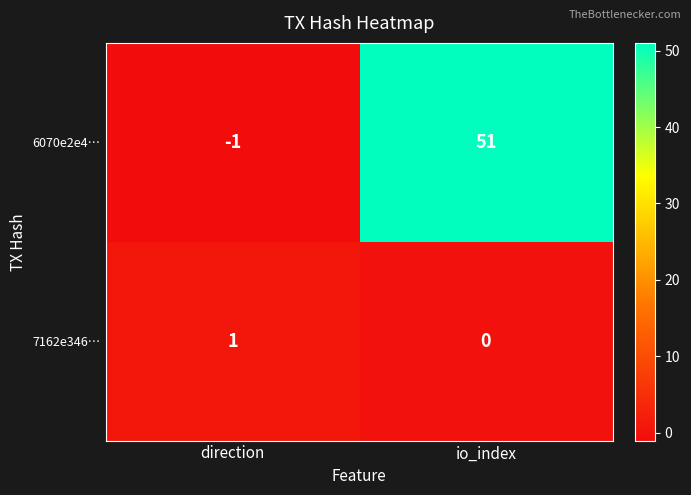

Between direction and io_index, which series saw the biggest shift?

6070e2e4…